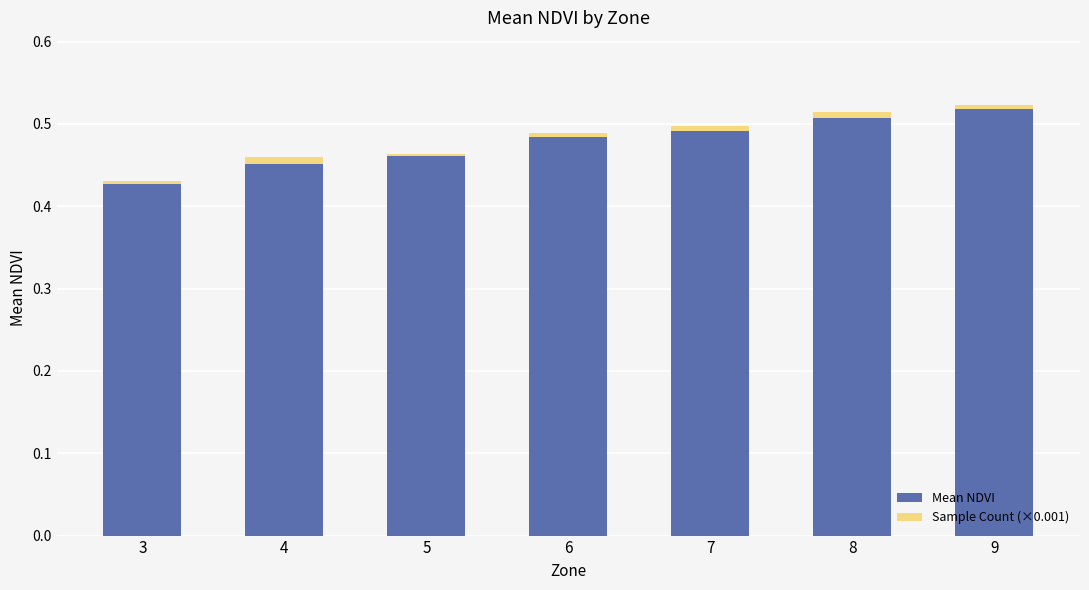

Which category has the lowest value in the Mean NDVI series?

3